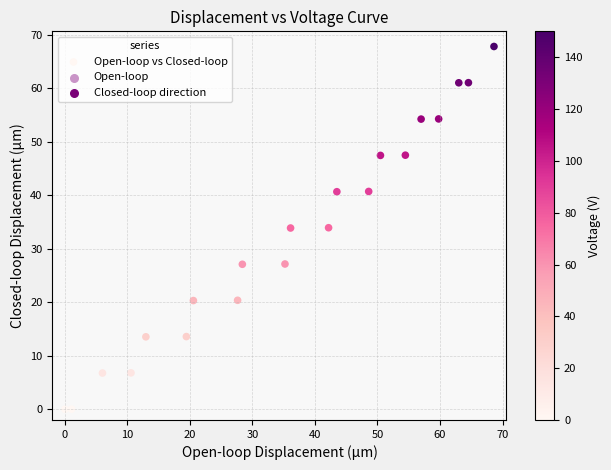

What is the range of Y values (max minus min)?

67.8